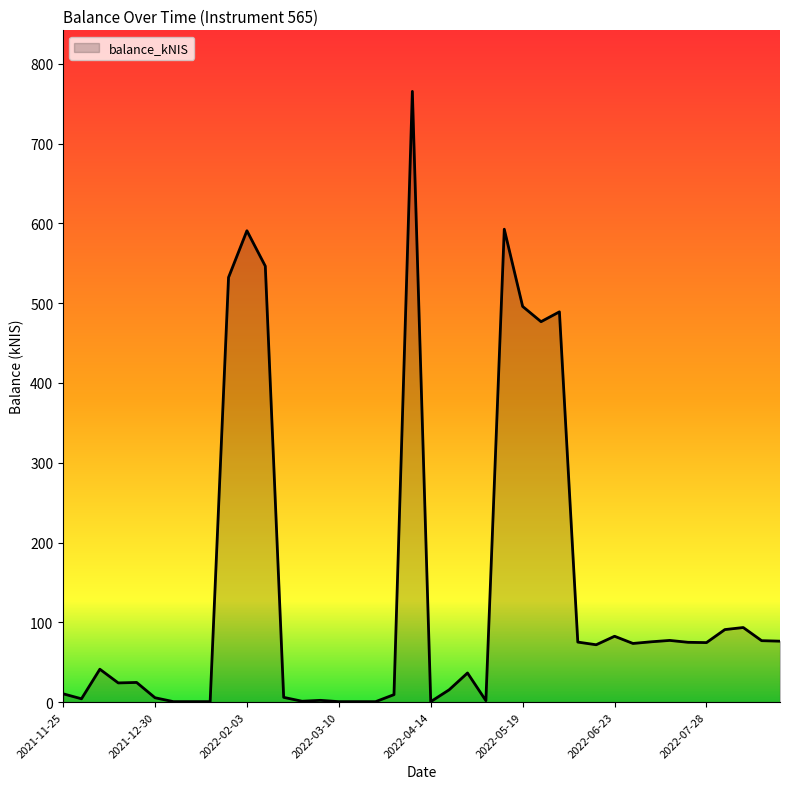

True or false: there are more than 0 points higher than both neighbors.

True